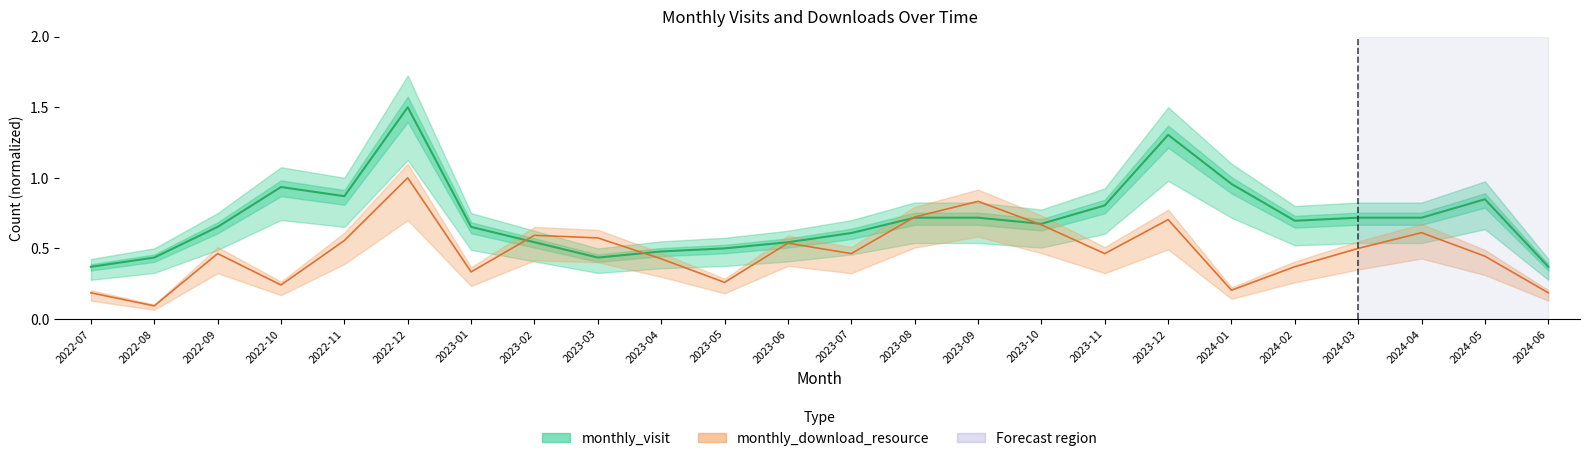

How many distinct data groups are displayed?

2